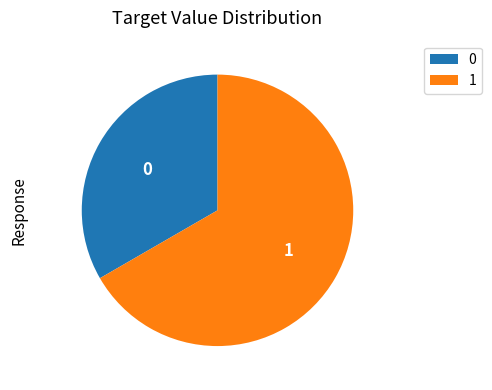

Approximately how many times larger is the value at 1 compared to 0?

2.0